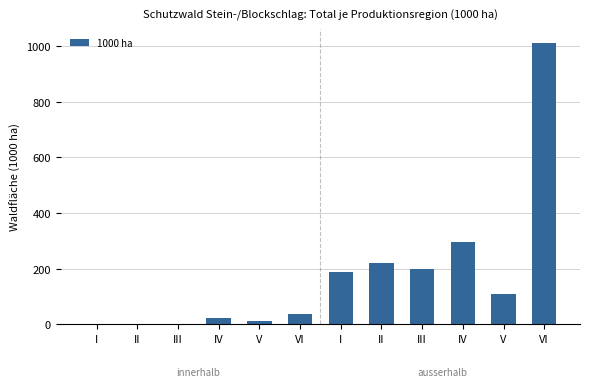

Which label corresponds to the largest value in the chart?

VI